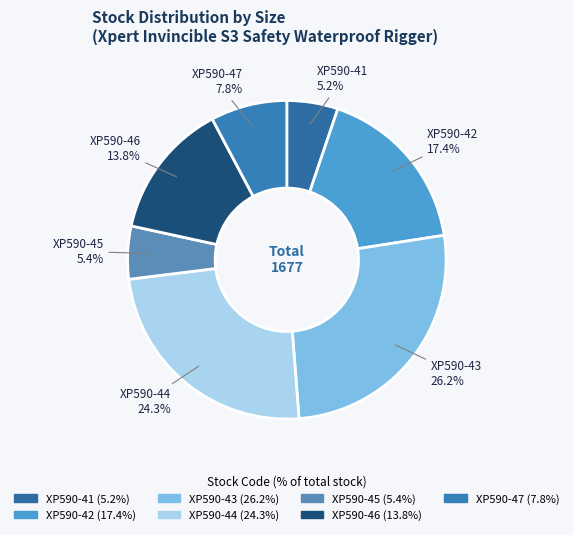

Do XP590-41 and XP590-45 together represent more than half of the pie?

No